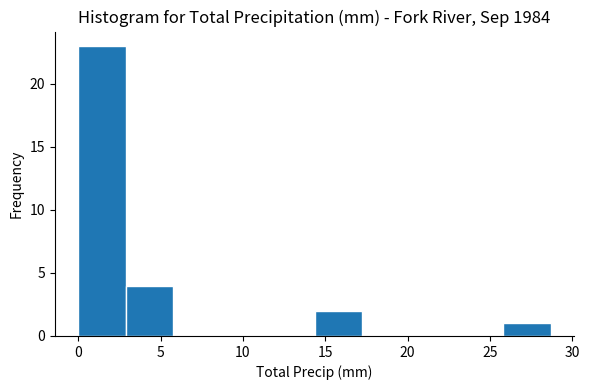

Reading left to right, list every bar in this chart as the range it spans on the x-axis followed by its height. Neither the bar edges nor the heights are printed on the chart, so give them approximately, as read against the axes.

0.0 to 3.0: 23
3.0 to 5.5: 4
5.5 to 8.5: 0
8.5 to 11.5: 0
11.5 to 14.5: 0
14.5 to 17.0: 2
17.0 to 20.0: 0
20.0 to 23.0: 0
23.0 to 26.0: 0
26.0 to 28.5: 1